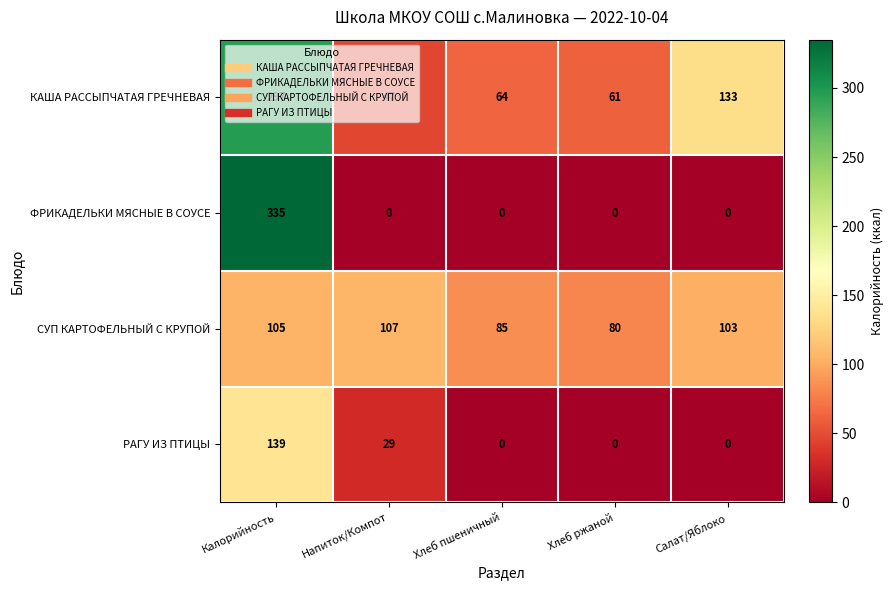

Rank the series by their maximum value, from lowest to highest.

СУП КАРТОФЕЛЬНЫЙ С КРУПОЙ, РАГУ ИЗ ПТИЦЫ, КАША РАССЫПЧАТАЯ ГРЕЧНЕВАЯ, ФРИКАДЕЛЬКИ МЯСНЫЕ В СОУСЕ